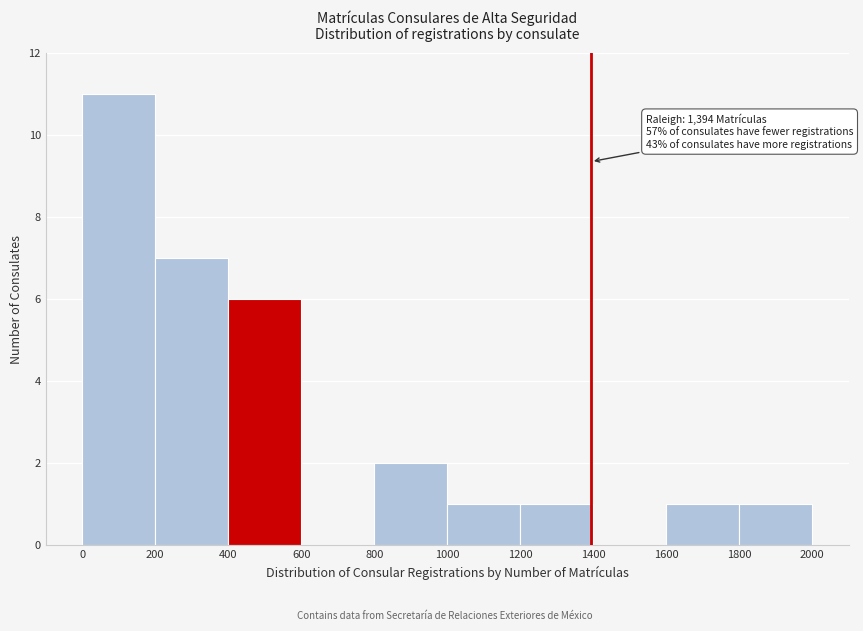

Over which range of the x-axis is the bar tallest?

0 to 200